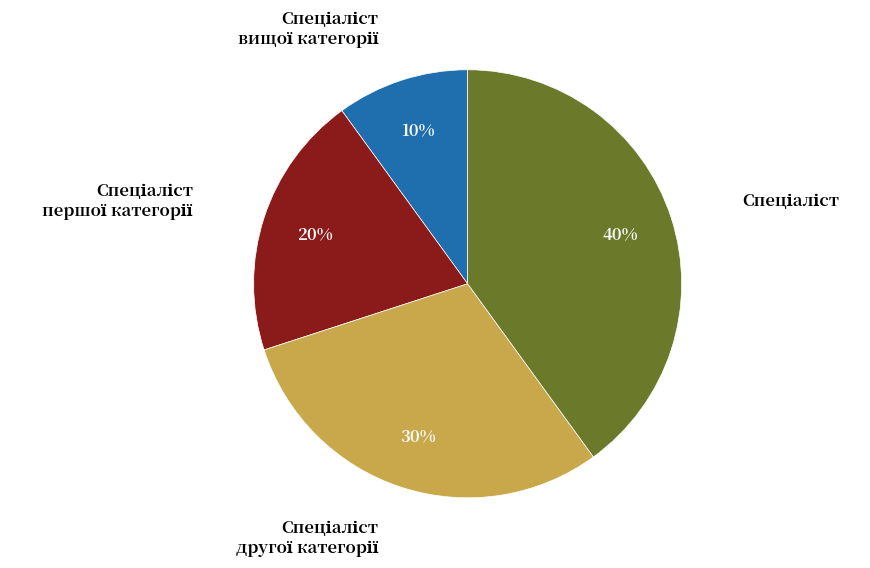

Does any single category account for the majority?

No